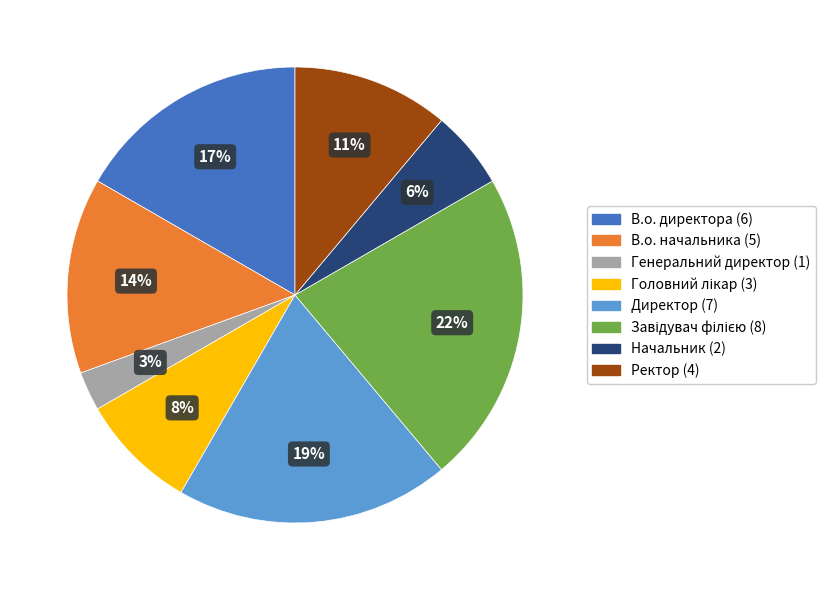

Is the sum of Генеральний директор and Директор greater than half?

No